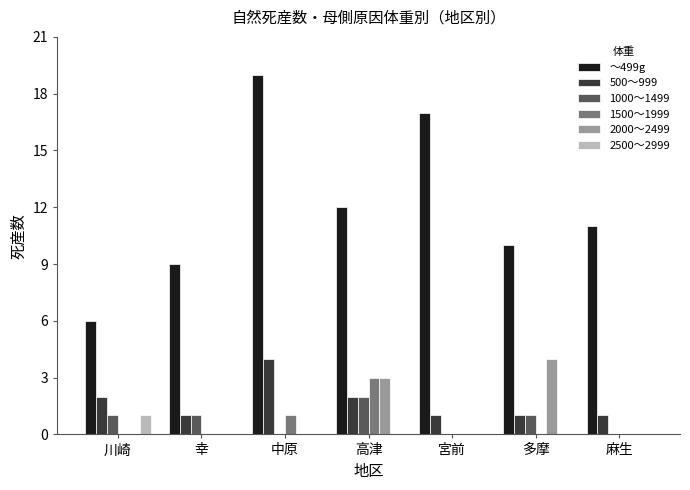

What is the average value of the 2000～2499 series?

1